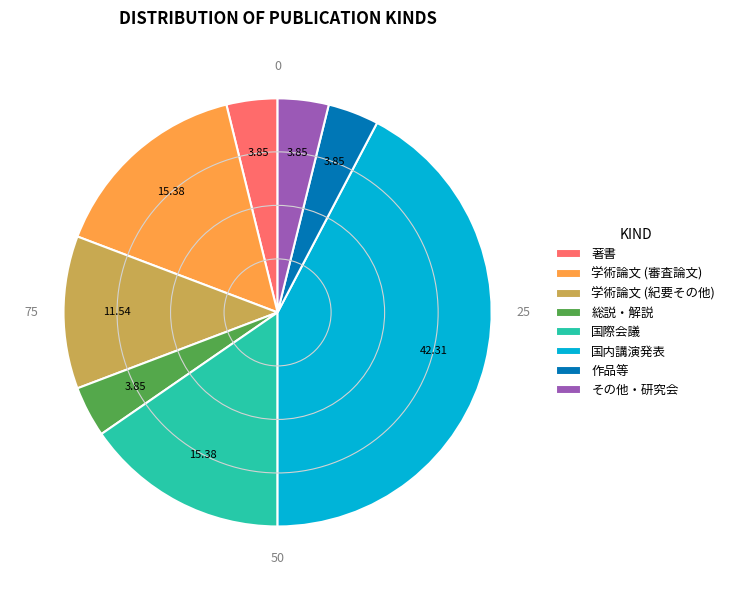

Is 国内講演発表 the majority of the pie?

No